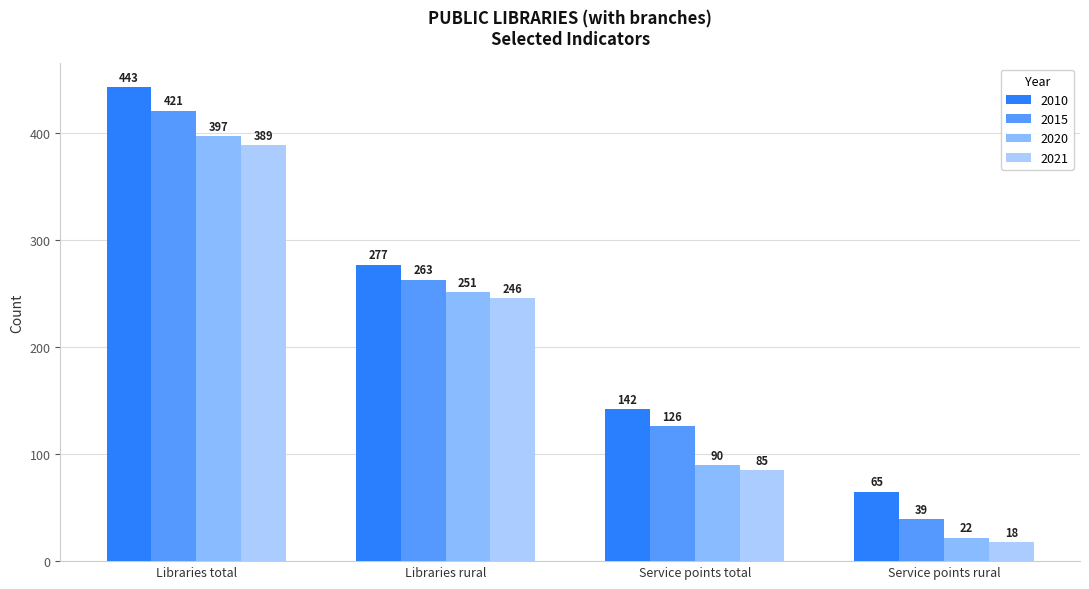

What is the difference between the maximum and minimum values in the 2021 series?

371